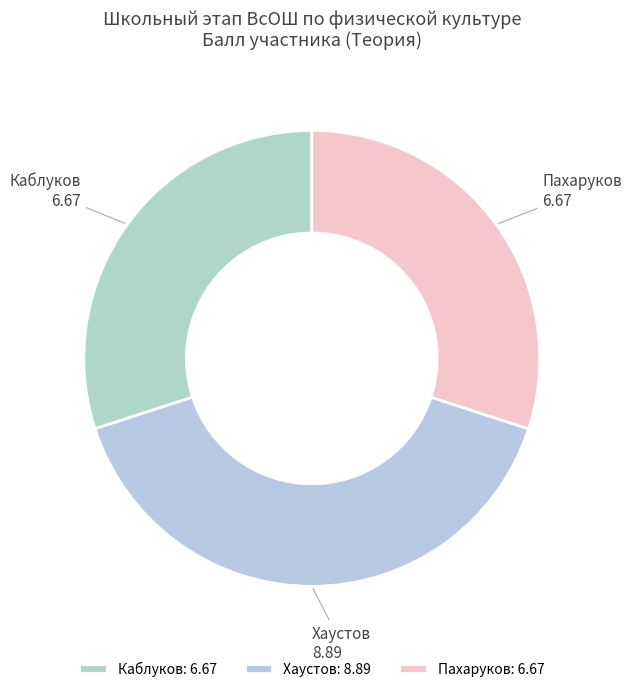

Count the number of slices in the pie.

3